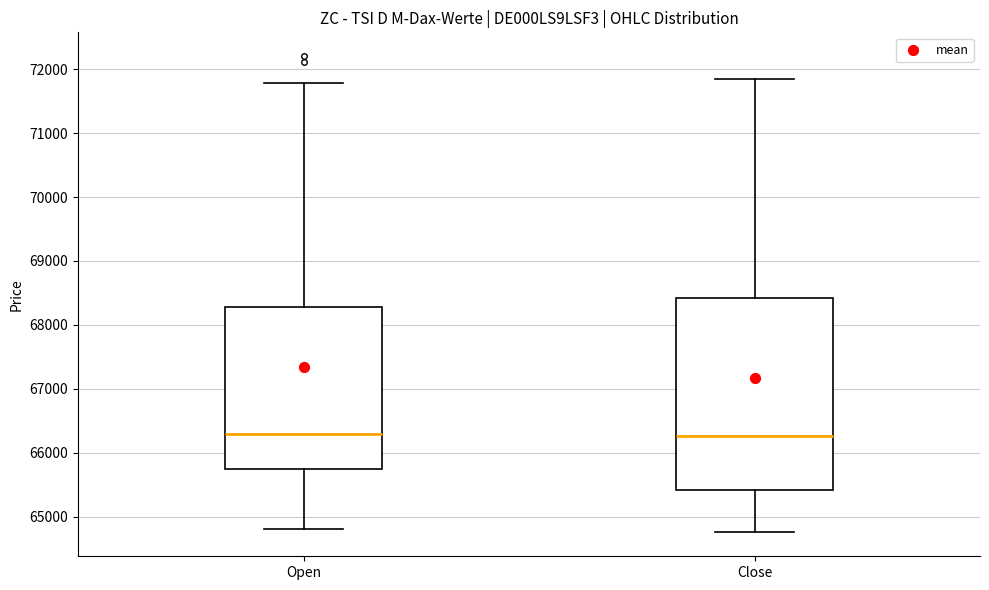

Where does the upper whisker of the box for Close end on the y-axis? The values are not printed on the chart, so give them approximately, as read against the axis.

71800